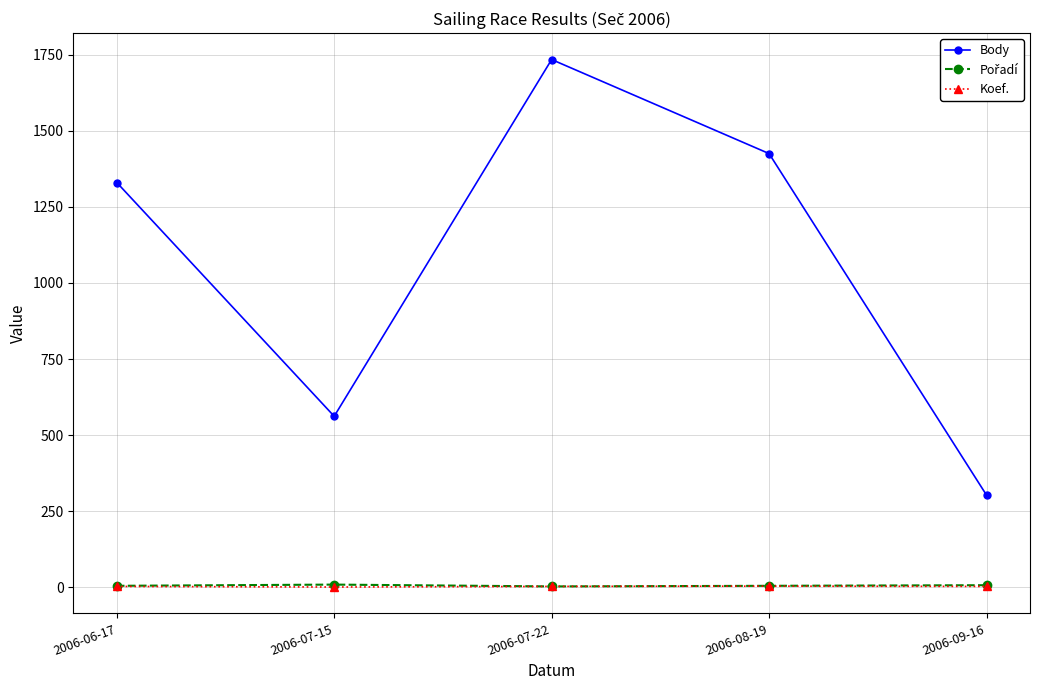

How many interior local peaks does the Body series have?

1